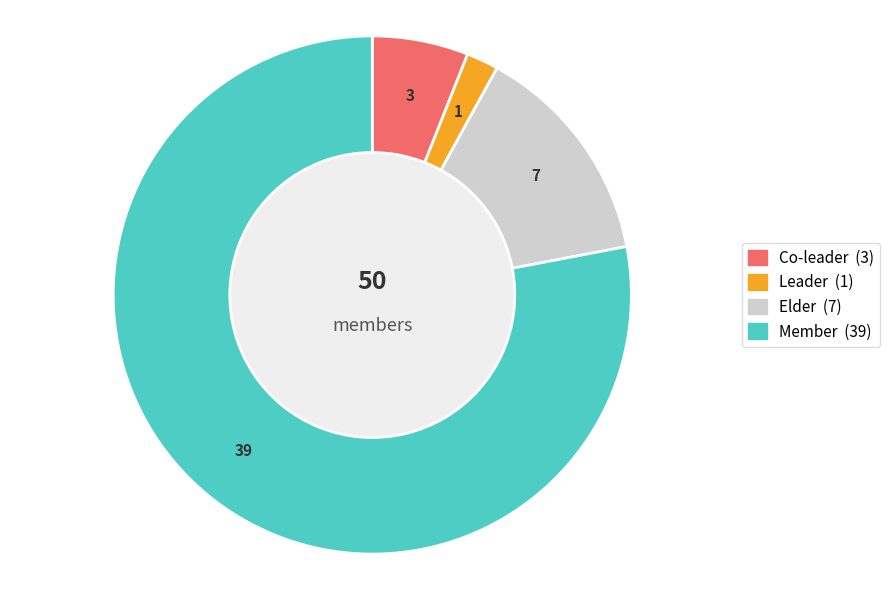

What is the smallest slice in the pie chart?

Leader